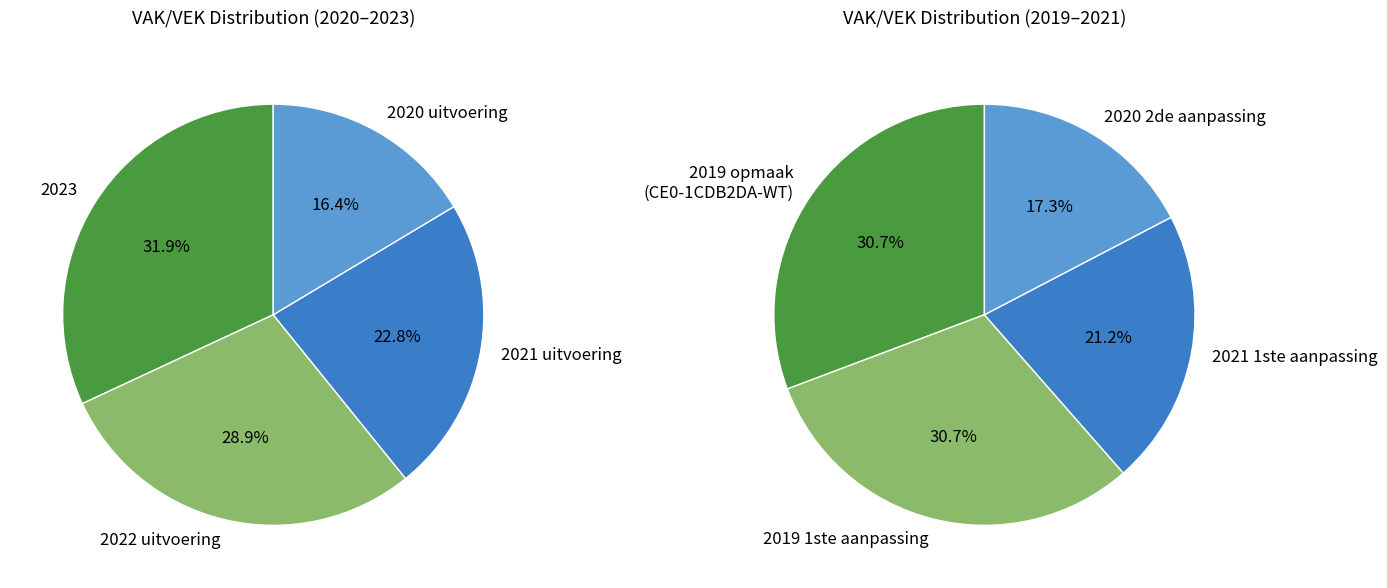

Is 2022 uitvoering the majority of the pie?

No